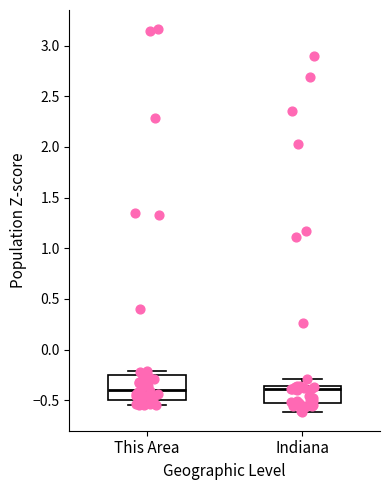

Which box is the tallest, from its lower edge to its upper edge?

This Area